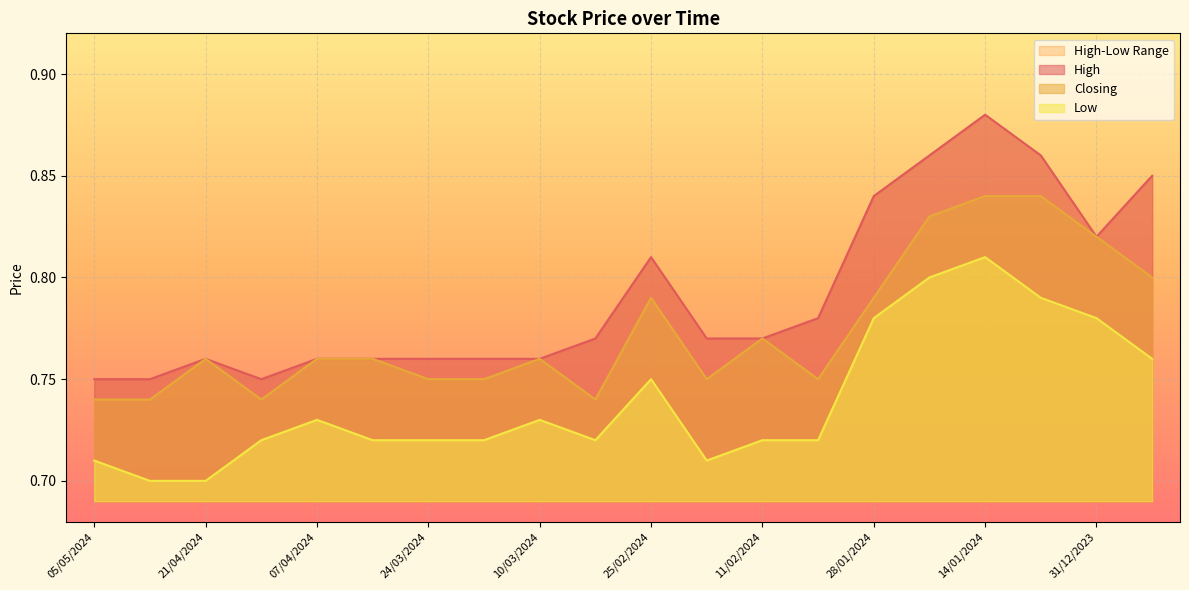

What is the total value across all series at 21/01/2024?

2.5